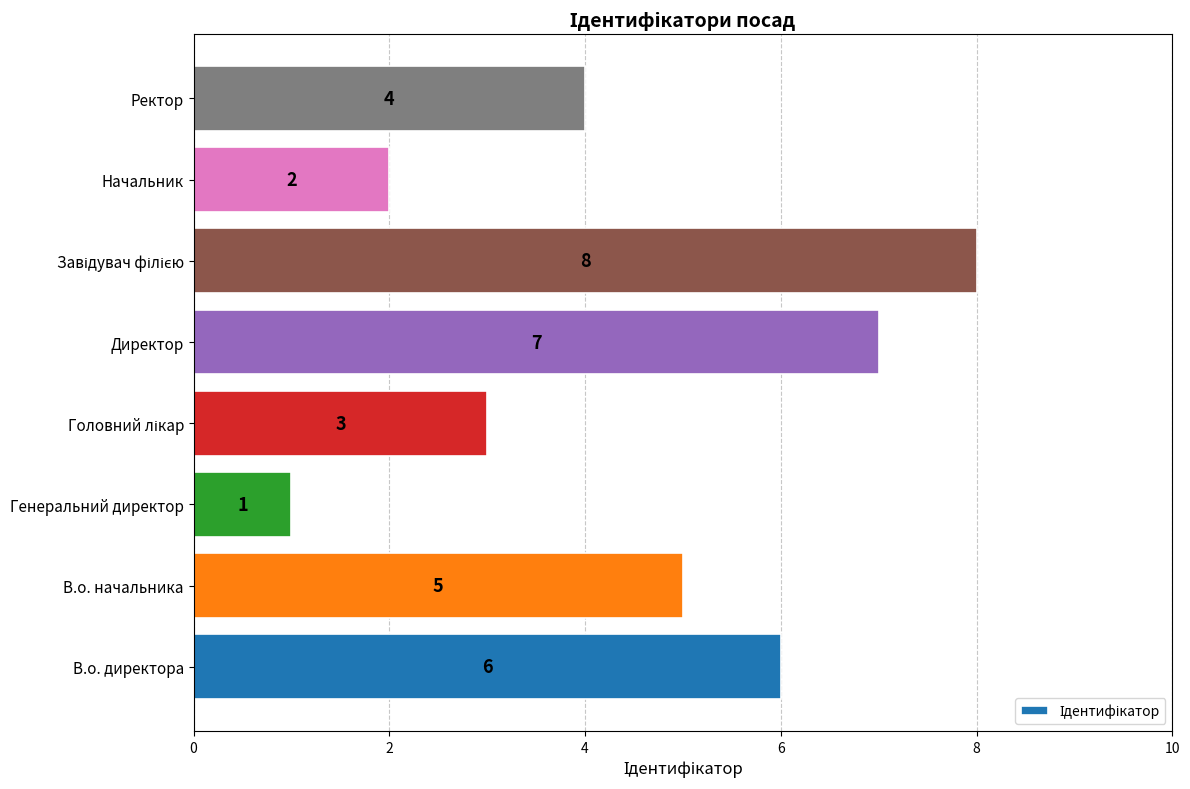

Is it true that the value at В.о. начальника is 3?

False